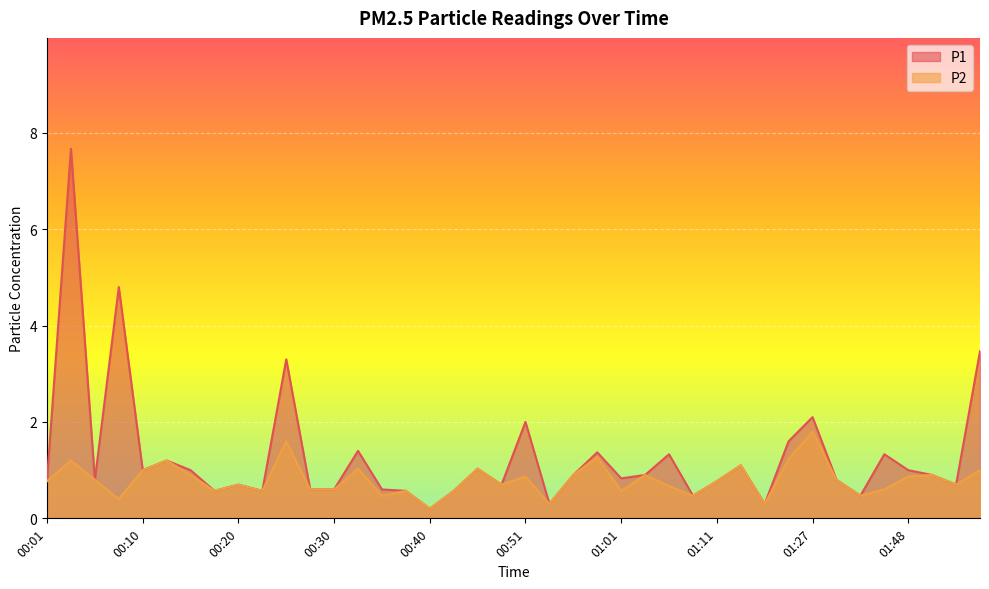

At which category does P1 reach its first local valley?

00:05